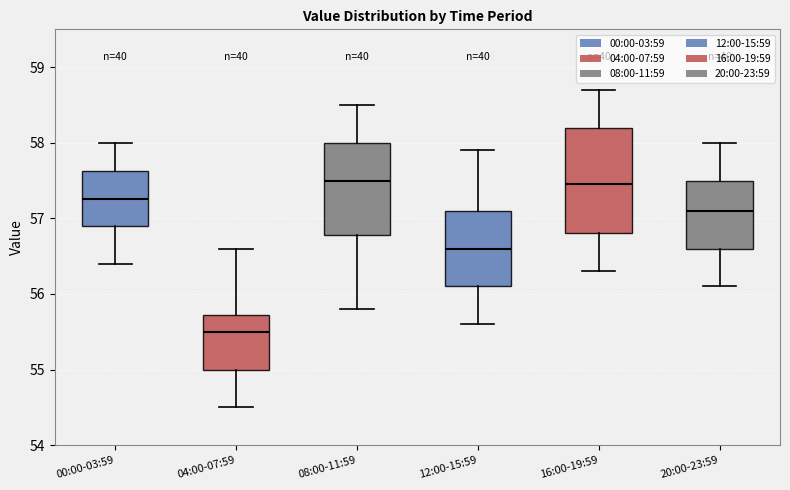

Reading left to right, read every box against the y-axis: the position of its median line, the range the box covers, and the ends of its whiskers. The values are not printed on the chart, so give them approximately, as read against the axis.

00:00-03:59: median 57.3, box 56.9 to 57.6, whiskers 56.4 to 58.0
04:00-07:59: median 55.5, box 55.0 to 55.7, whiskers 54.5 to 56.6
08:00-11:59: median 57.5, box 56.8 to 58.0, whiskers 55.8 to 58.5
12:00-15:59: median 56.6, box 56.1 to 57.1, whiskers 55.6 to 57.9
16:00-19:59: median 57.5, box 56.8 to 58.2, whiskers 56.3 to 58.7
20:00-23:59: median 57.1, box 56.6 to 57.5, whiskers 56.1 to 58.0